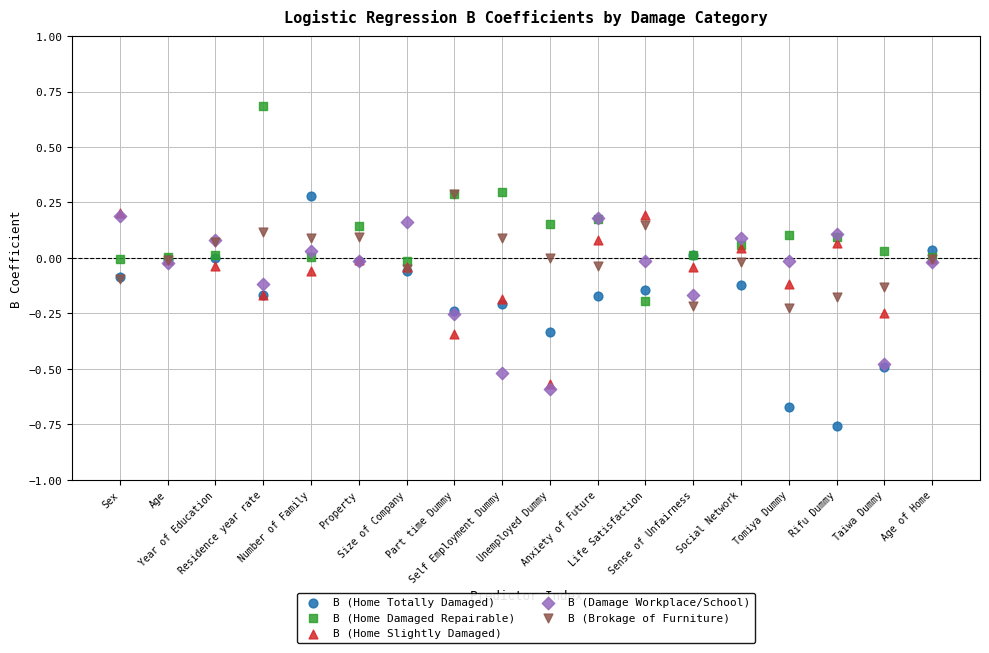

What are all the series names shown in the legend?

B (Home Totally Damaged), B (Home Damaged Repairable), B (Home Slightly Damaged), B (Damage Workplace/School), B (Brokage of Furniture)